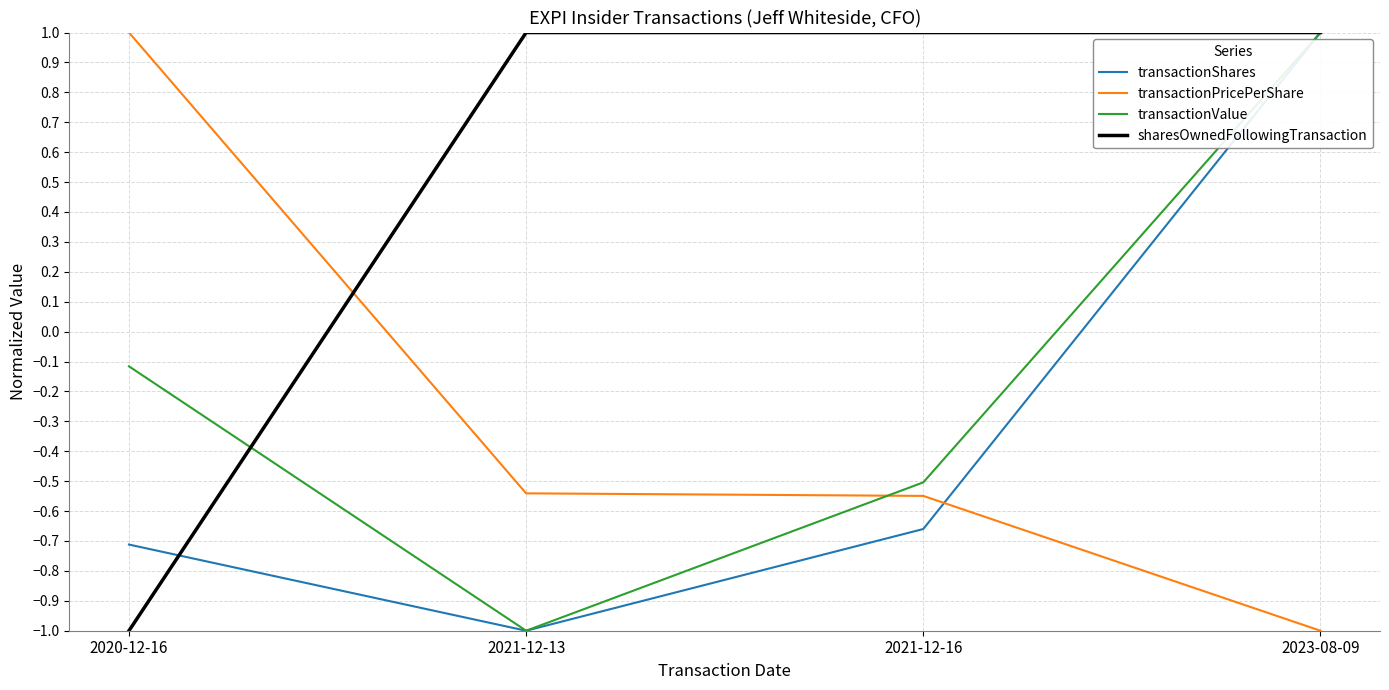

True or false: transactionValue and transactionPricePerShare intersect in this chart.

True